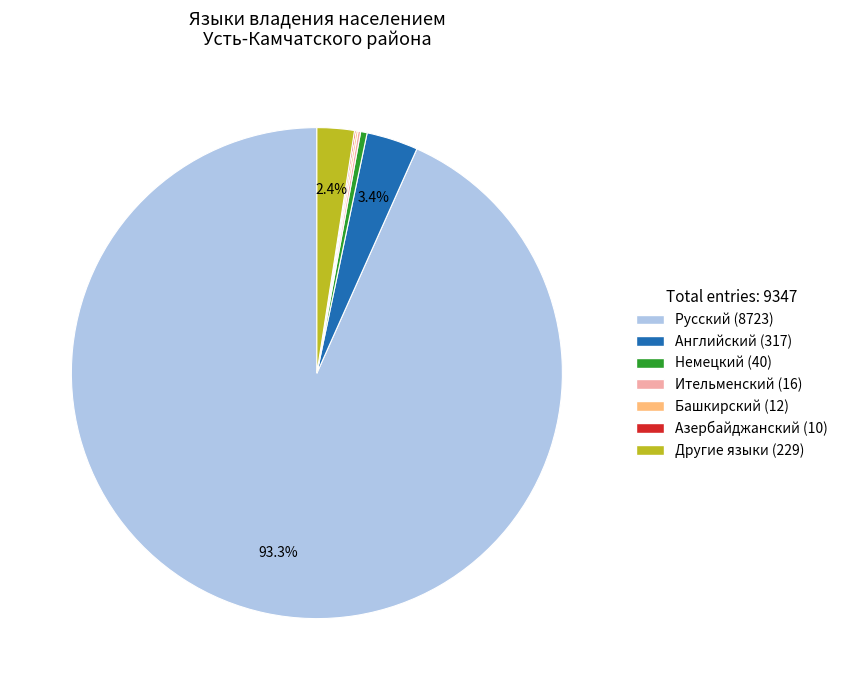

Which has a higher value, Английский or Немецкий?

Английский